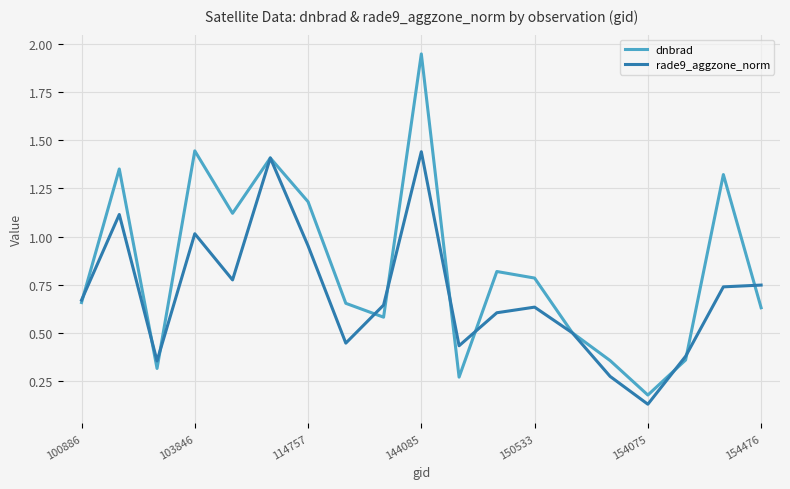

Which series has the largest range (max minus min)?

dnbrad